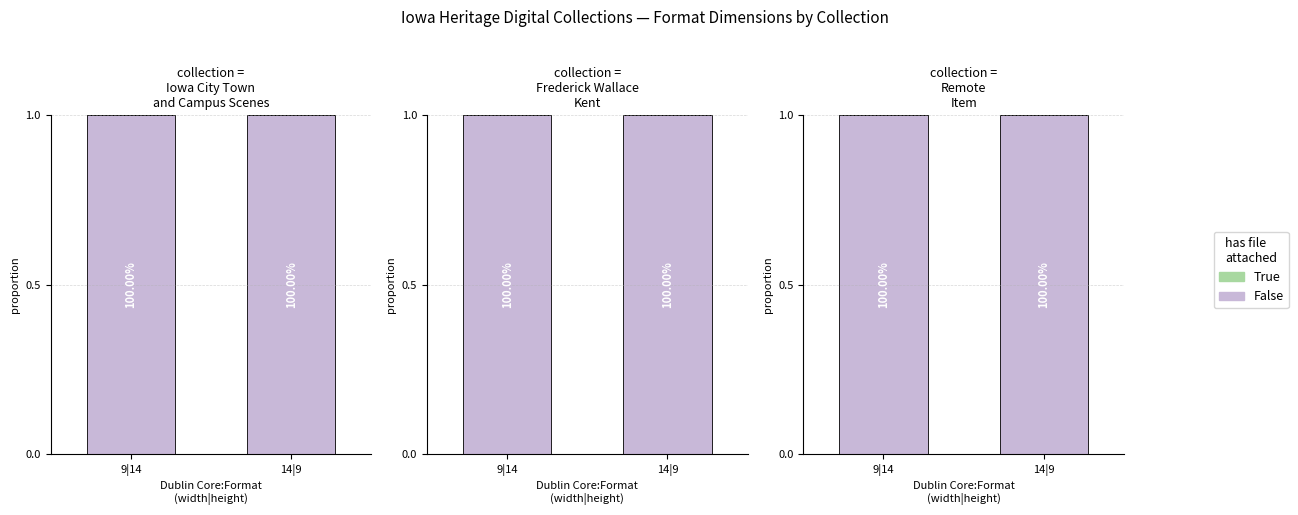

Reading left to right, list all the values displayed in this chart.

False: 9|14=1	14|9=1
True: 9|14=0	14|9=0